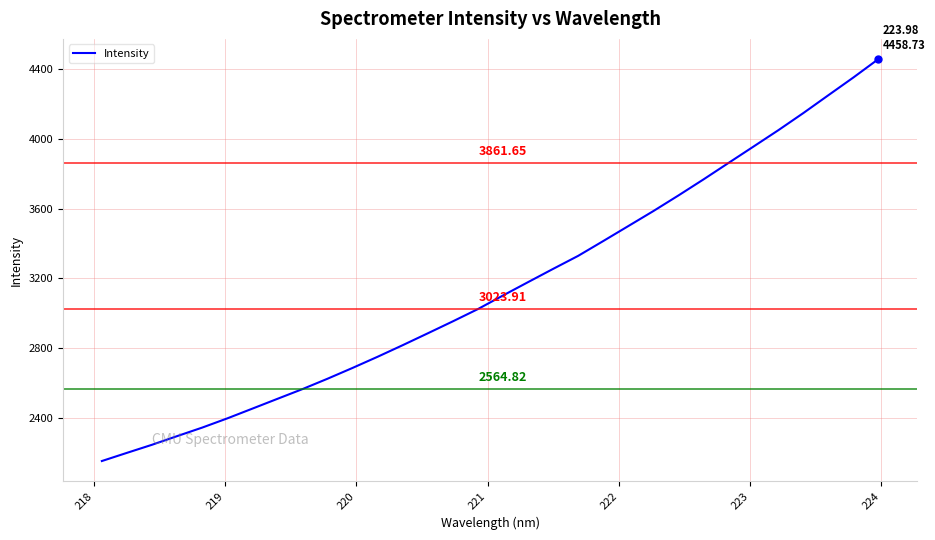

What is the difference between the maximum and minimum values?

2306.6